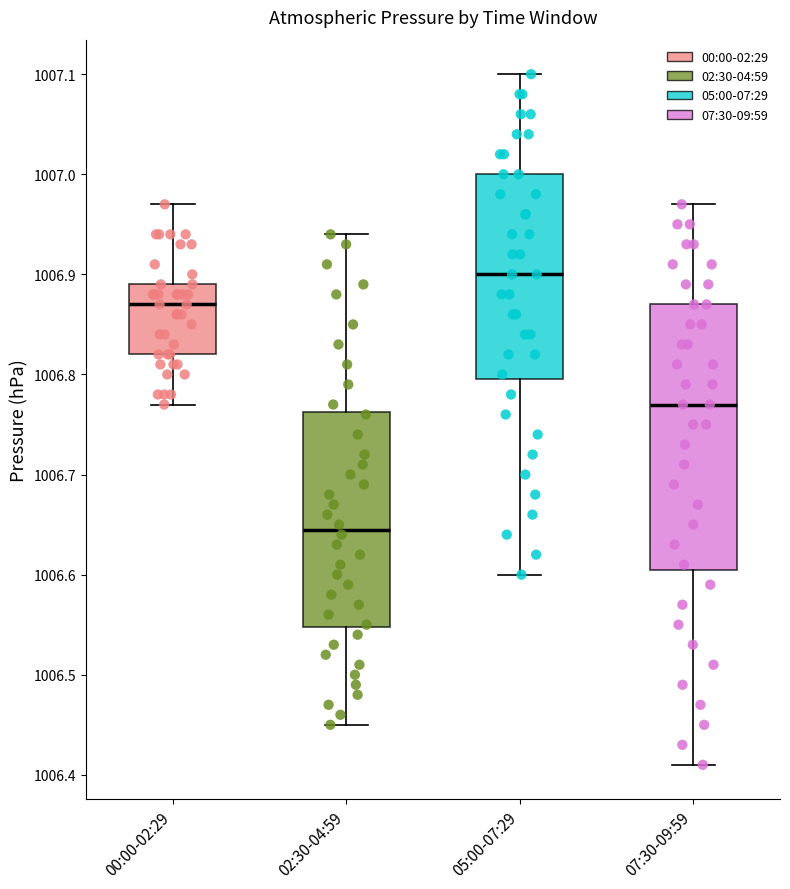

Reading left to right, transcribe this box plot: for each box, give where its median line is, the range the box spans, and where its two whiskers end, as read against the y-axis. The values are not printed on the chart, so give them approximately, as read against the axis.

00:00-02:29: median 1006.87, box 1006.82 to 1006.89, whiskers 1006.77 to 1006.97
02:30-04:59: median 1006.65, box 1006.55 to 1006.76, whiskers 1006.45 to 1006.94
05:00-07:29: median 1006.90, box 1006.80 to 1007.00, whiskers 1006.60 to 1007.10
07:30-09:59: median 1006.77, box 1006.61 to 1006.87, whiskers 1006.41 to 1006.97